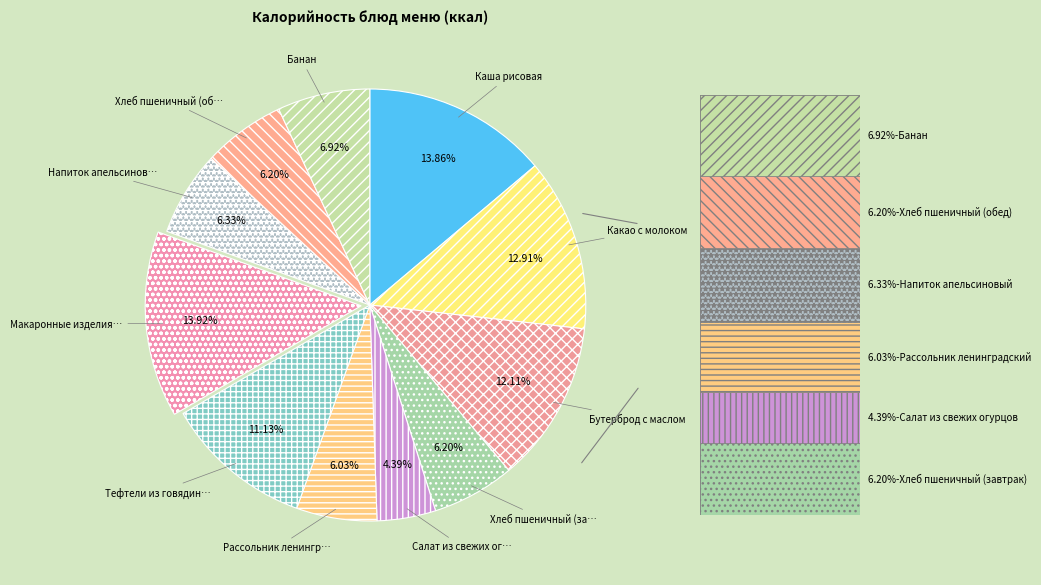

How many segments does this pie chart have?

11